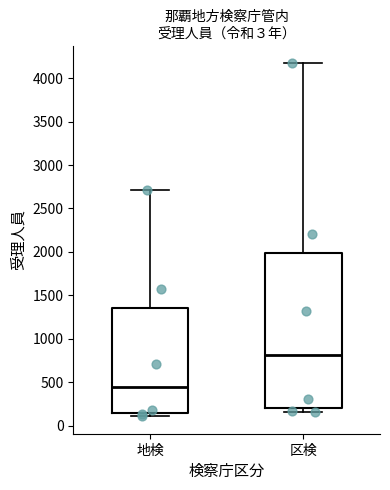

Comparing the boxes themselves (not the whiskers), which one is the tallest?

区検